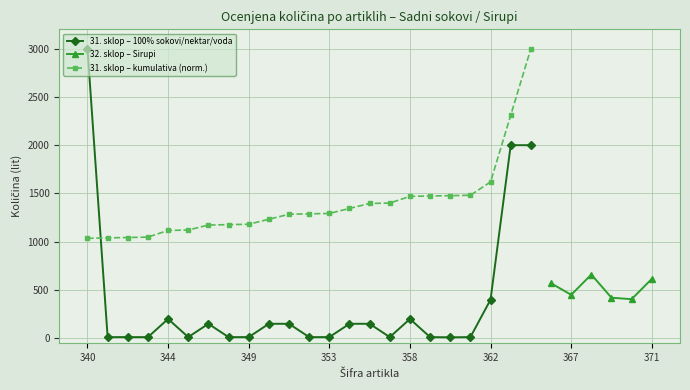

Is it true that Sirupi količina equals 650 at 344?

False